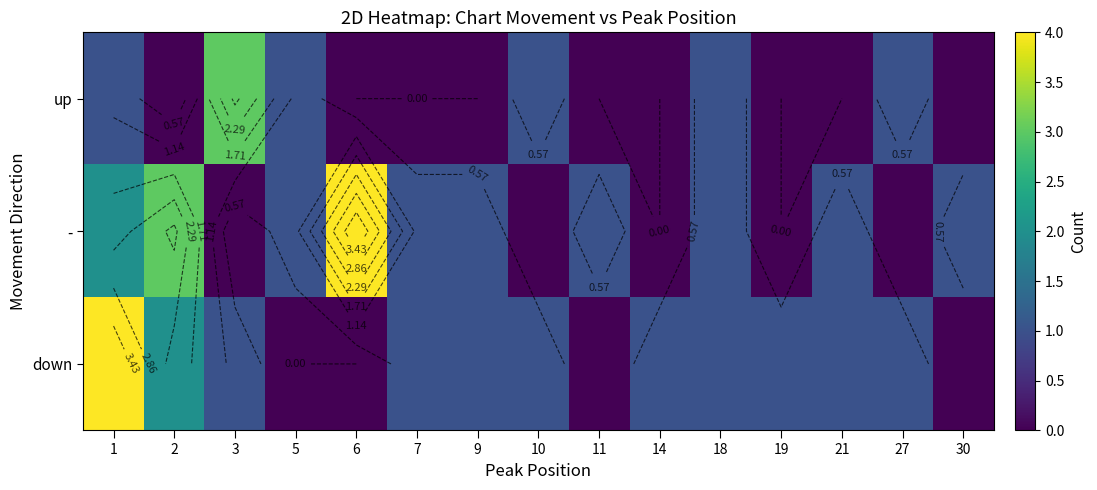

What is the difference between the maximum and minimum values in the up series?

3